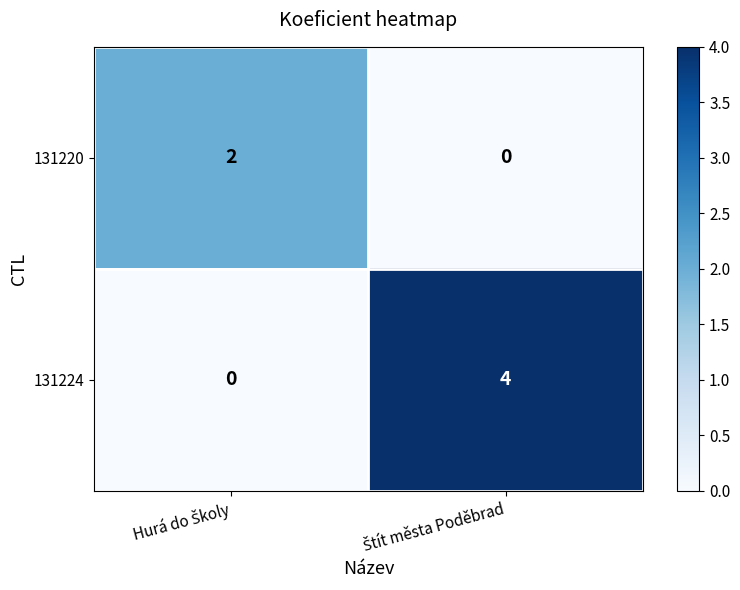

Reading left to right, transcribe all the data shown in this chart.

131220: 2	0
131224: 0	4